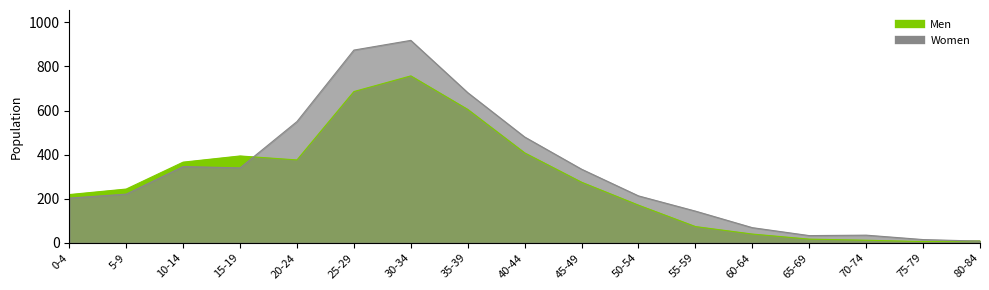

At which category is the sum across all series the highest?

30-34